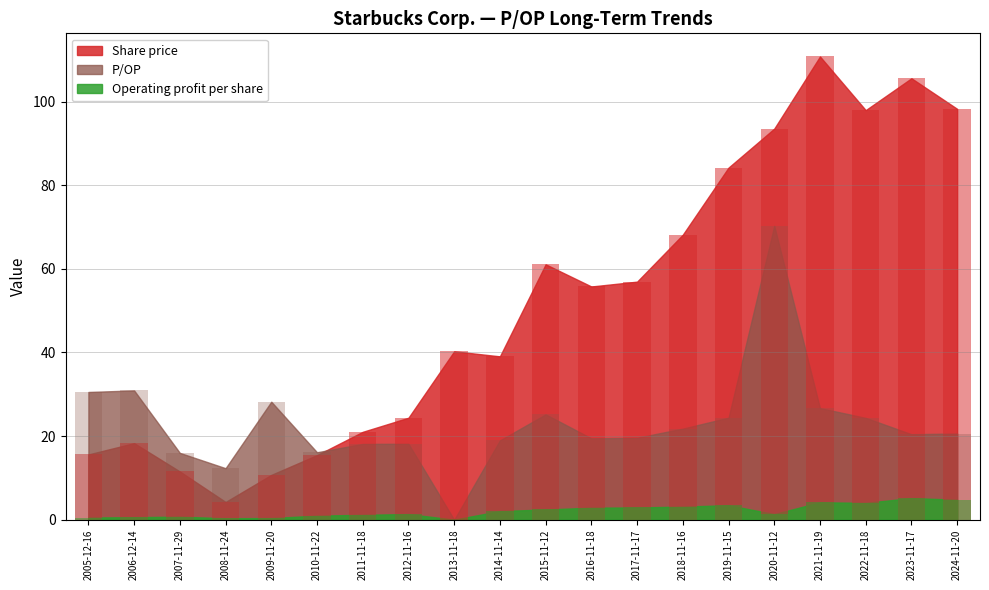

At which category is the sum across all series the highest?

2020-11-12